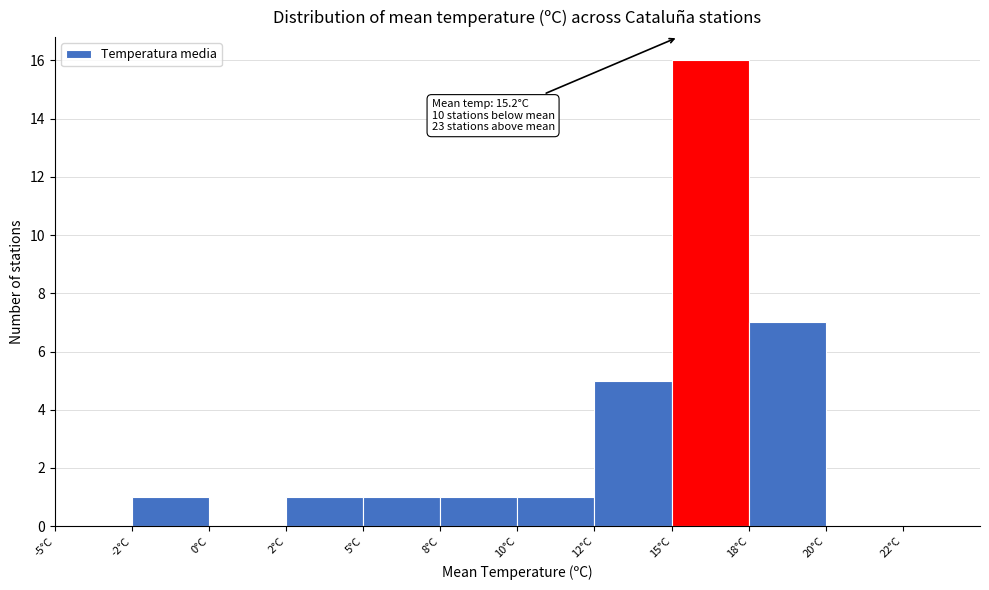

Reading left to right, extract all data points from this chart.

-5°C=0	-2°C=1	0°C=0	2°C=1	5°C=1	8°C=1	10°C=1	12°C=5	15°C=16	18°C=7	20°C=0